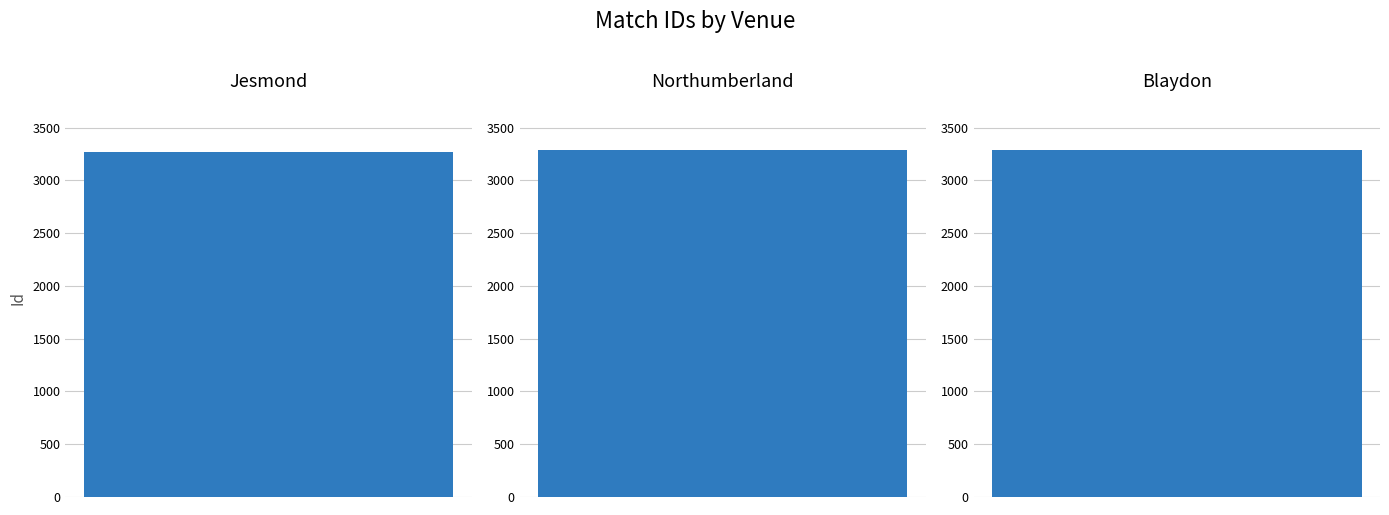

At which label does the data first exceed 3284?

Northumberland